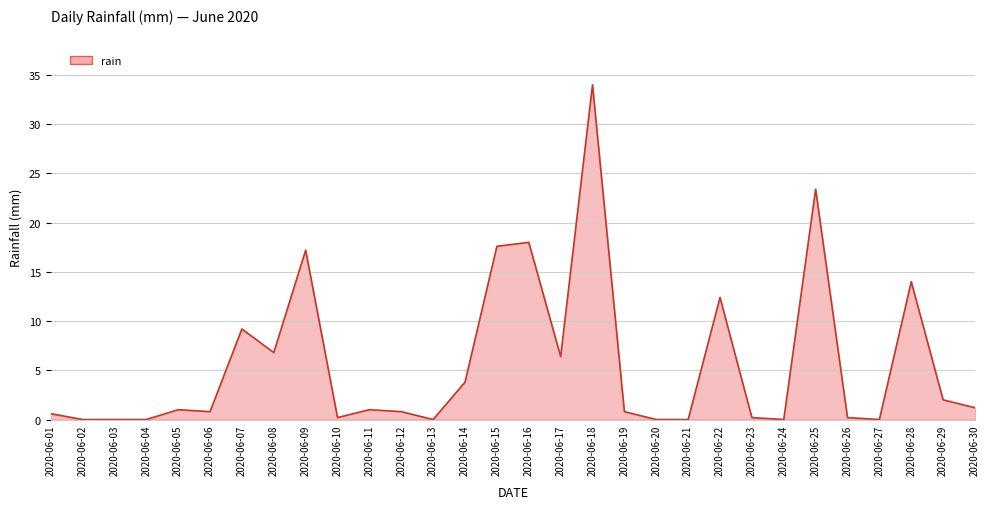

Where is the data nearest to the value 17?

2020-06-09